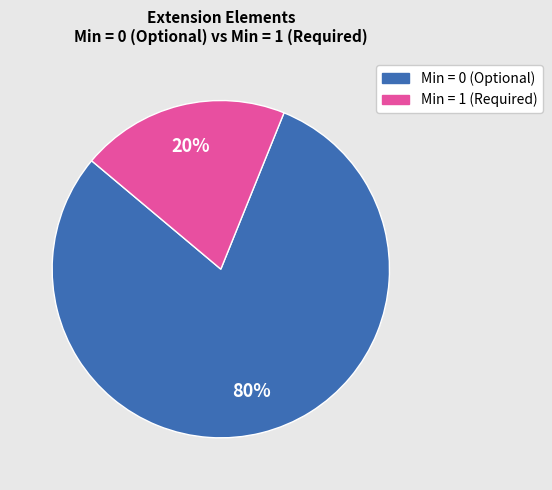

Does any single category account for the majority?

Yes